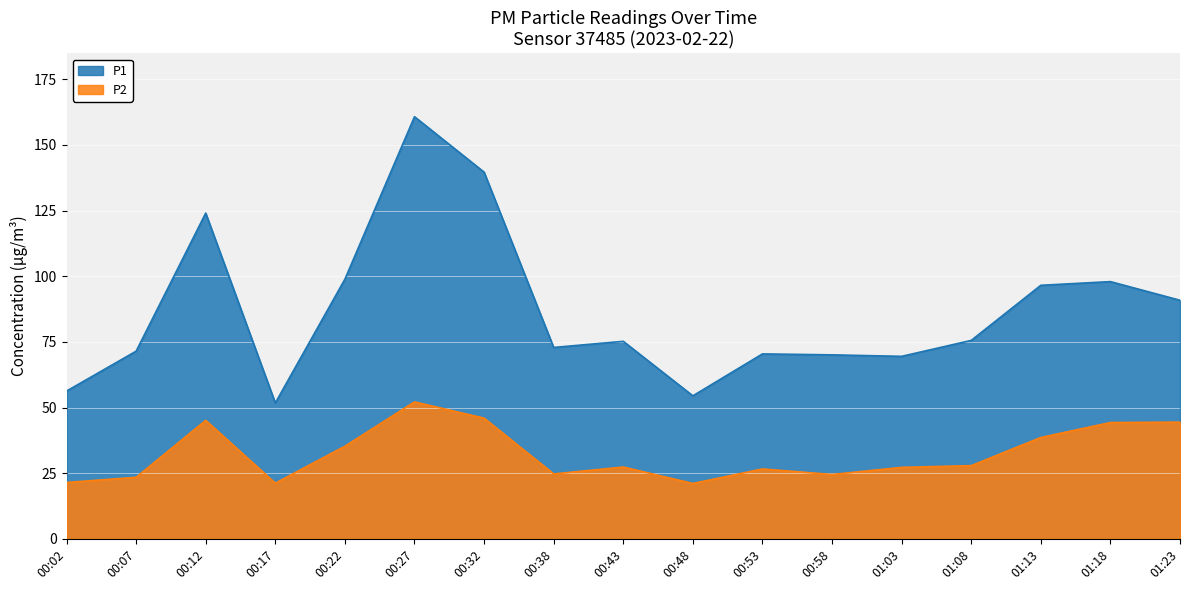

What are all the series names shown in the legend?

P1, P2